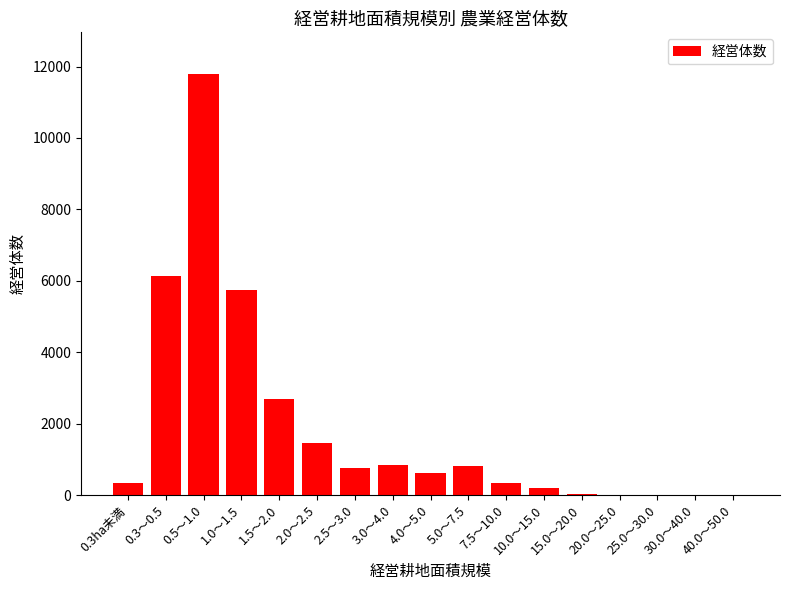

The chart shows a value of 615 at 4.0～5.0. True or false?

True